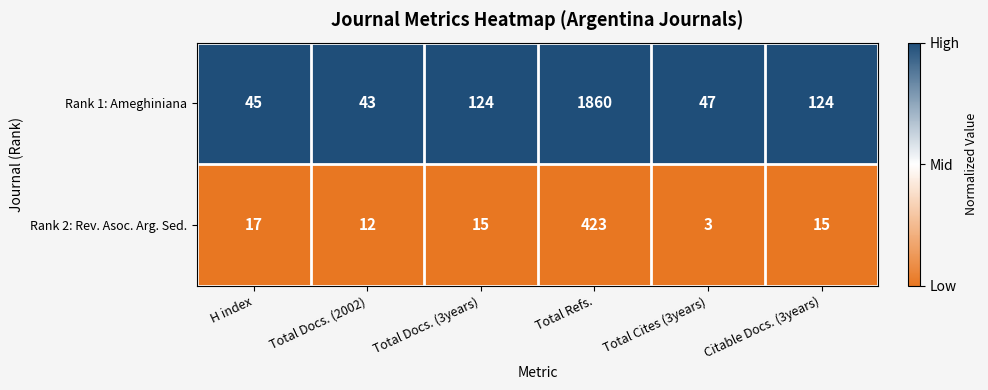

List the series in order of their peak value, lowest first.

Rank 2: Rev. Asoc. Arg. Sed., Rank 1: Ameghiniana